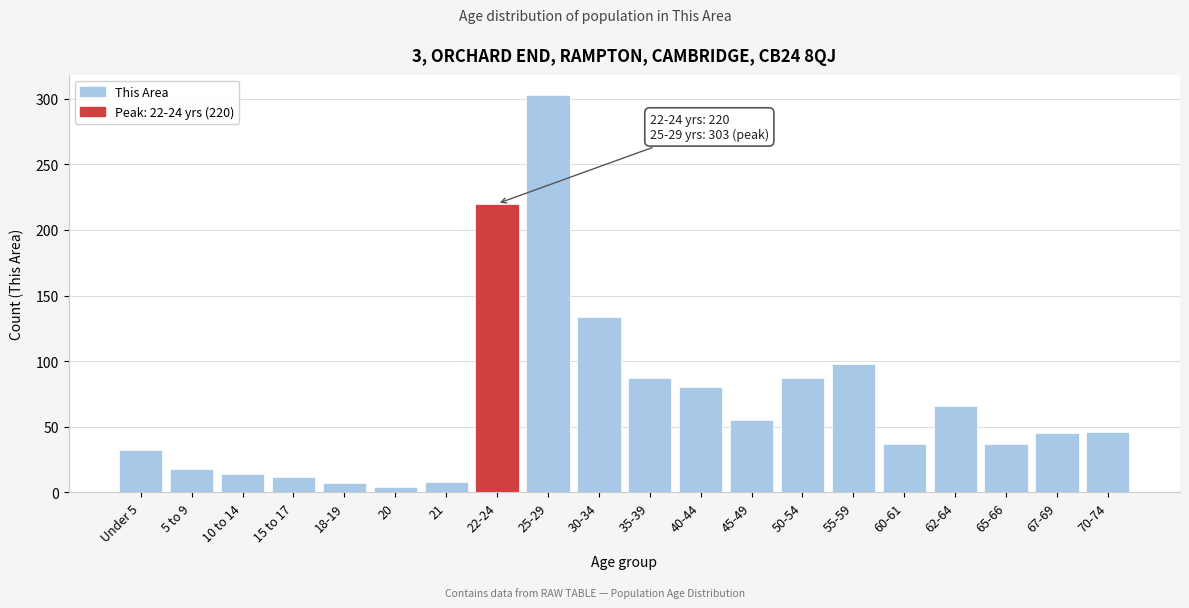

At which label is the value closest to 153?

30-34